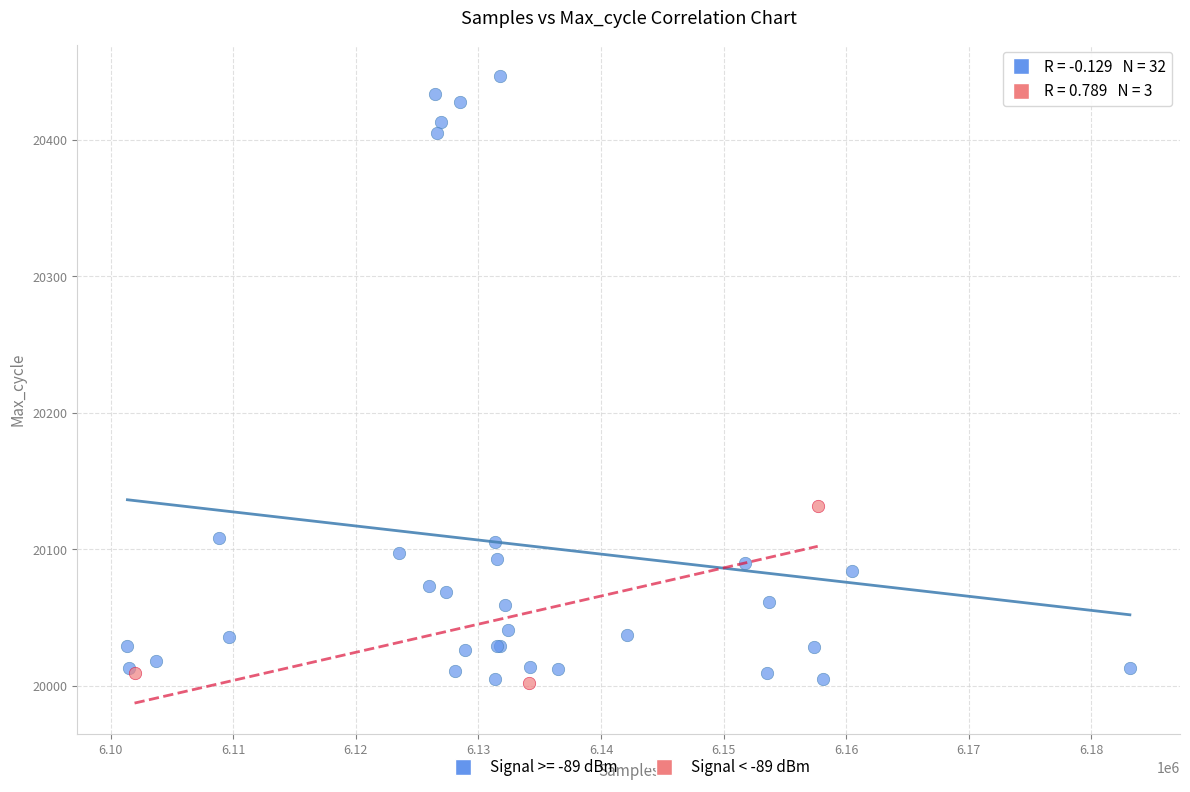

What are all the series names shown in the legend?

Signal >= -89 dBm, Signal < -89 dBm